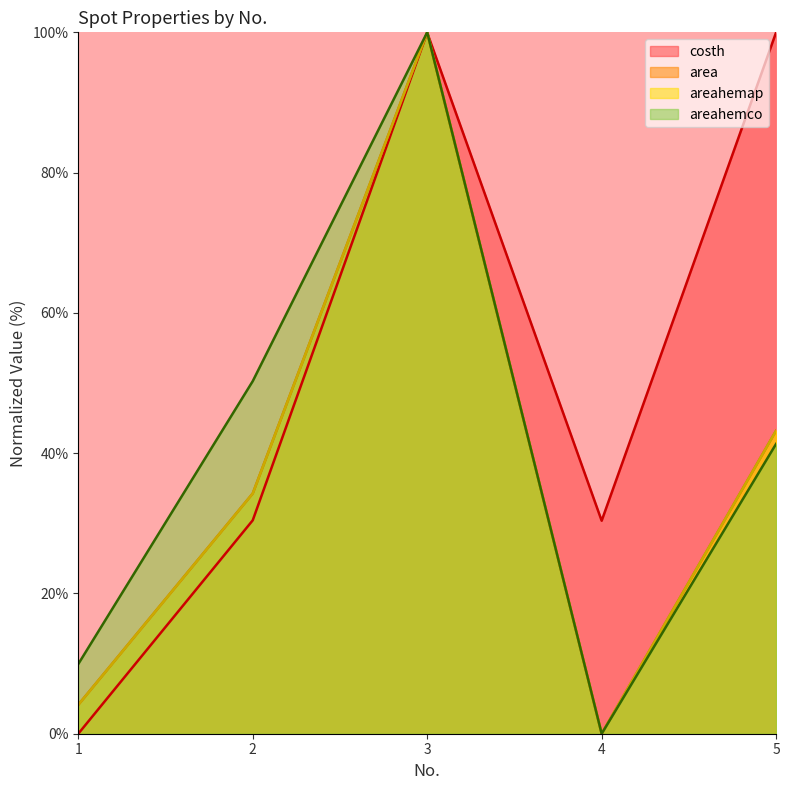

True or false: areahemap and area intersect in this chart.

False